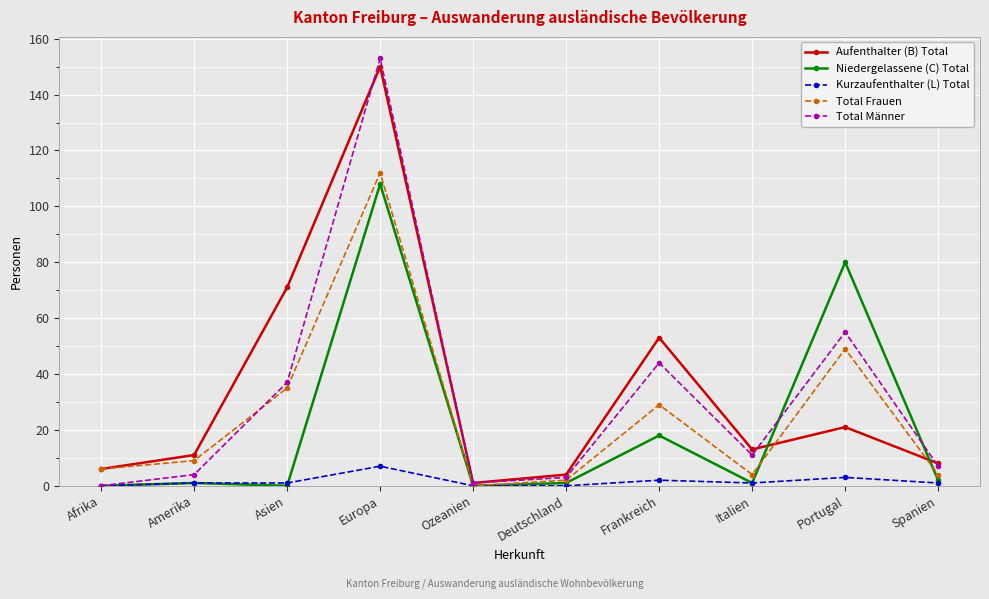

The Total Männer series shows 37 at Asien. True or false?

True